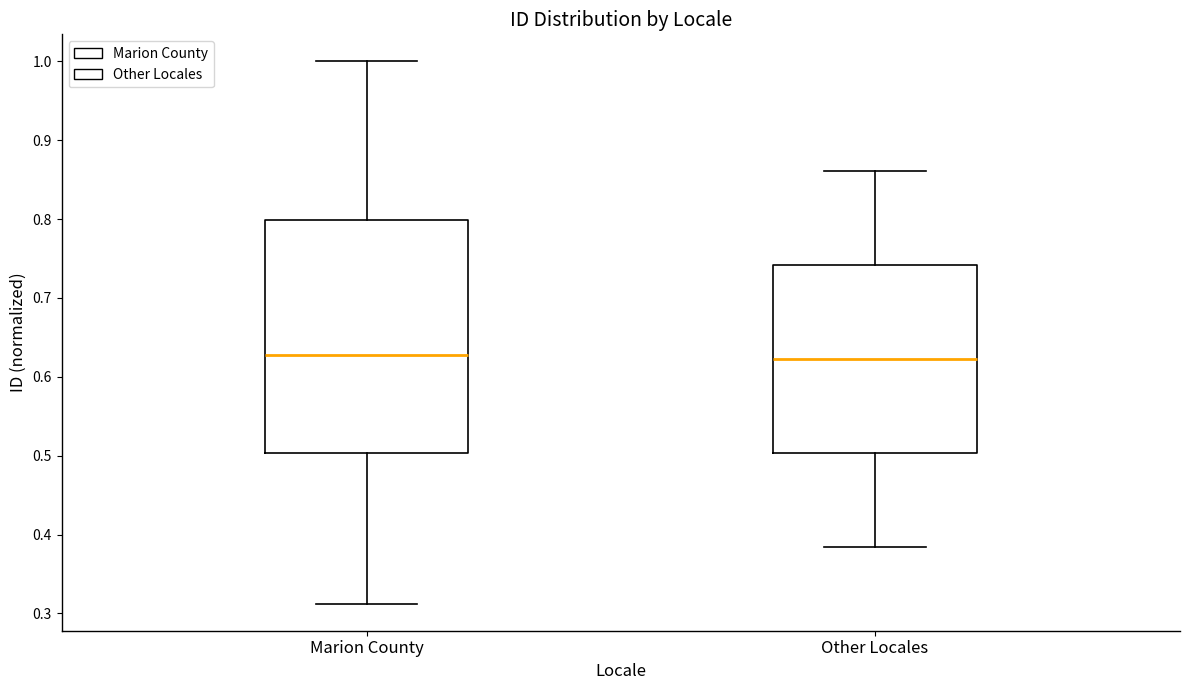

Reading left to right, read every box against the y-axis: the position of its median line, the range the box covers, and the ends of its whiskers. The values are not printed on the chart, so give them approximately, as read against the axis.

Marion County: median 0.63, box 0.50 to 0.80, whiskers 0.31 to 1.00
Other Locales: median 0.62, box 0.50 to 0.74, whiskers 0.38 to 0.86